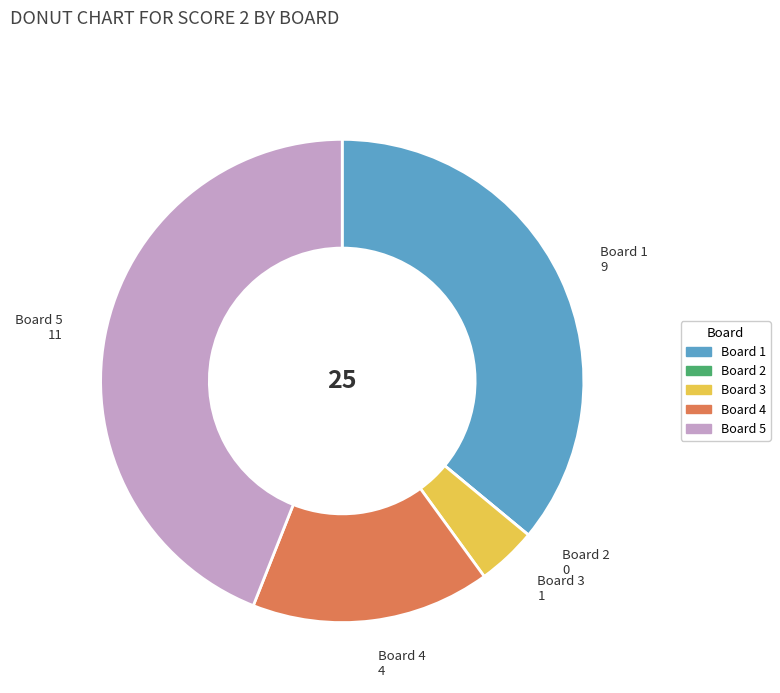

Is there any slice that represents more than half of the pie?

No